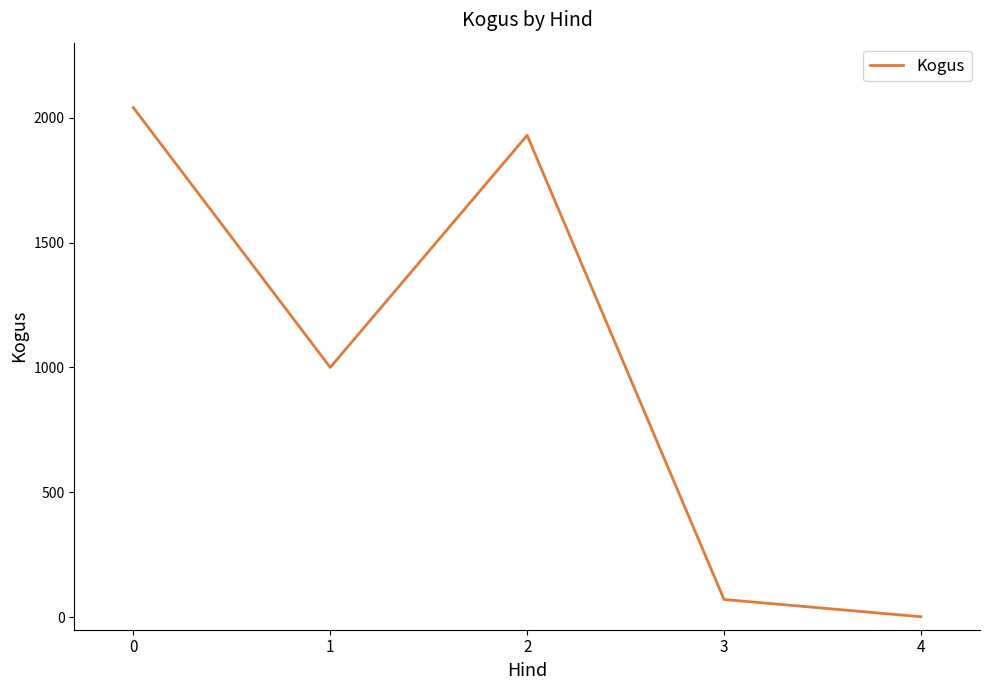

The chart shows a value of 1012 at 2. True or false?

False